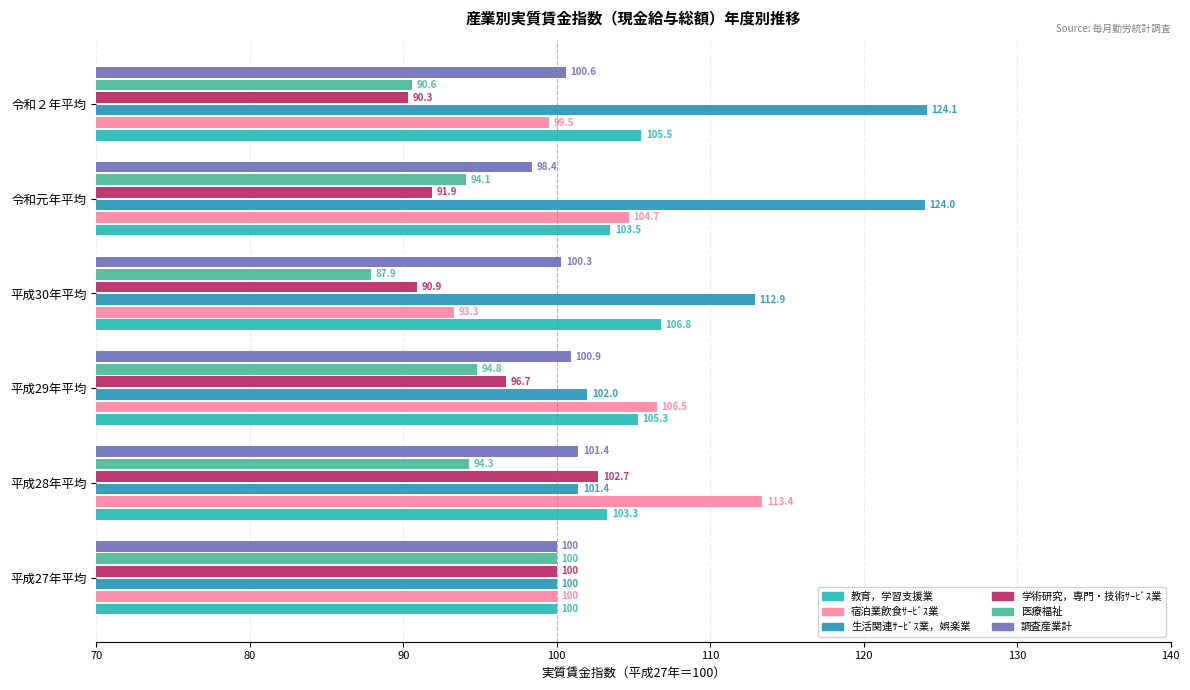

How many data points in 学術研究，専門・技術ｻｰﾋﾞｽ業 are above 96?

3